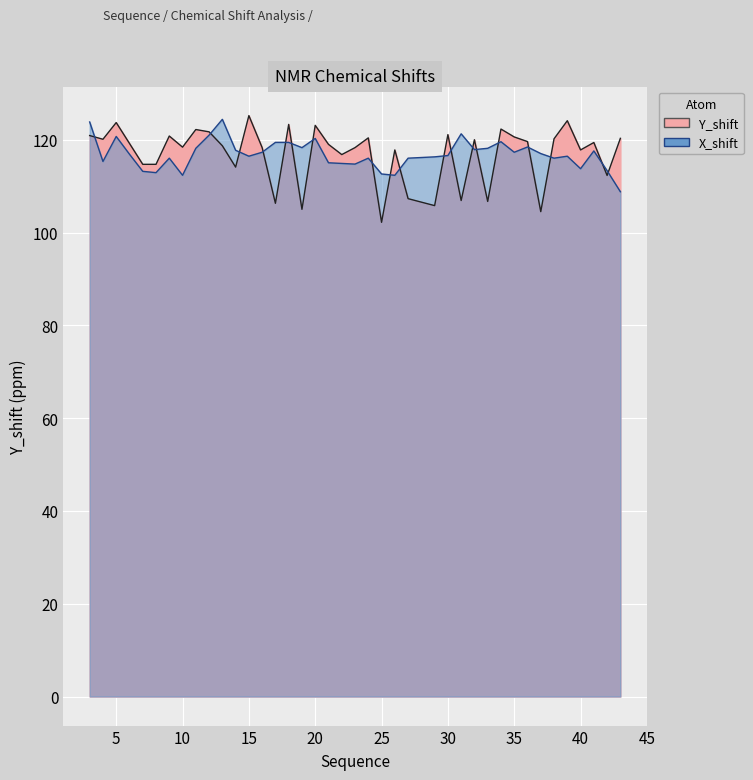

How many lines are shown in the chart?

2